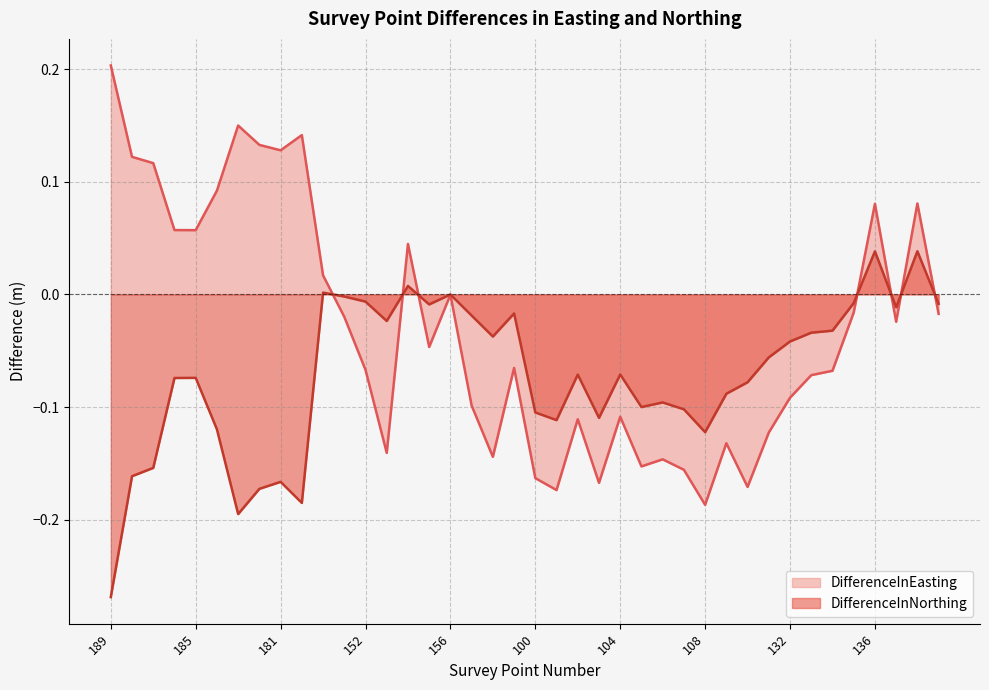

How many data points in DifferenceInEasting are less than 0?

26